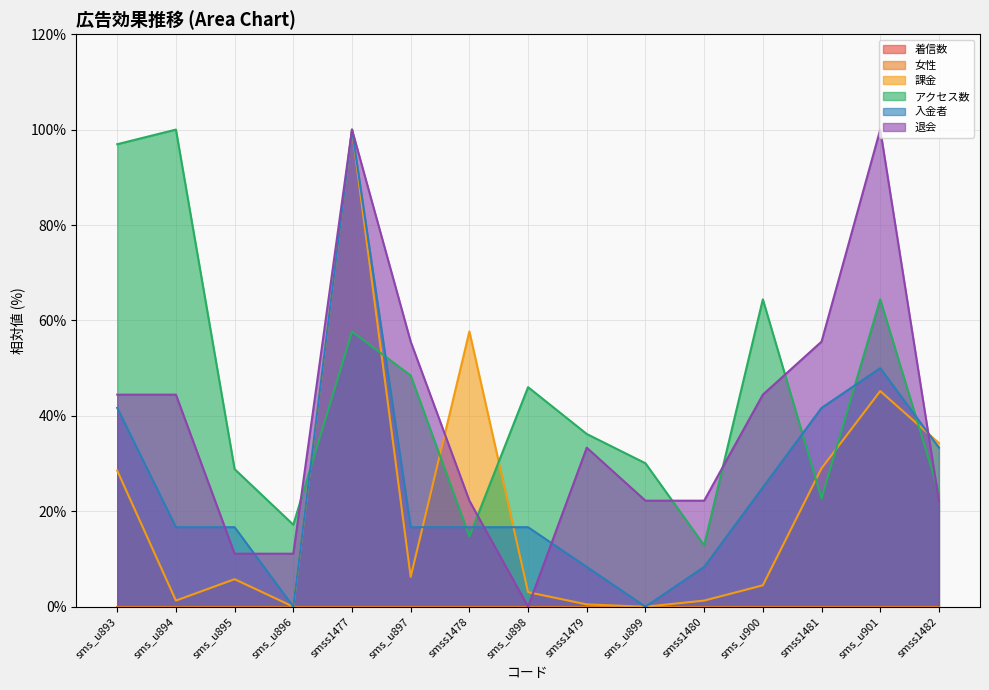

At how many categories does at least one series exceed 53?

8